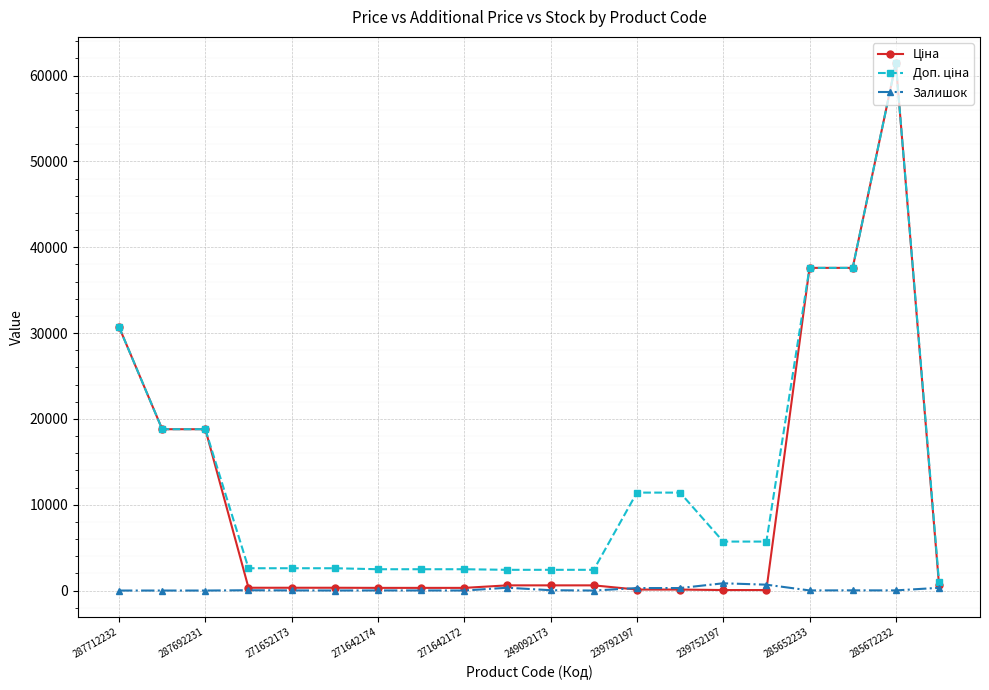

What is the sum of all Залишок values?

2921.0